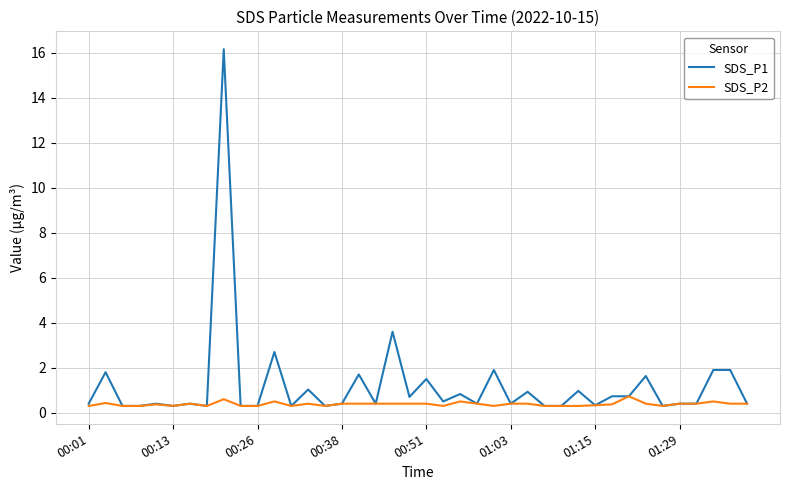

What is the maximum value for SDS_P1?

16.2